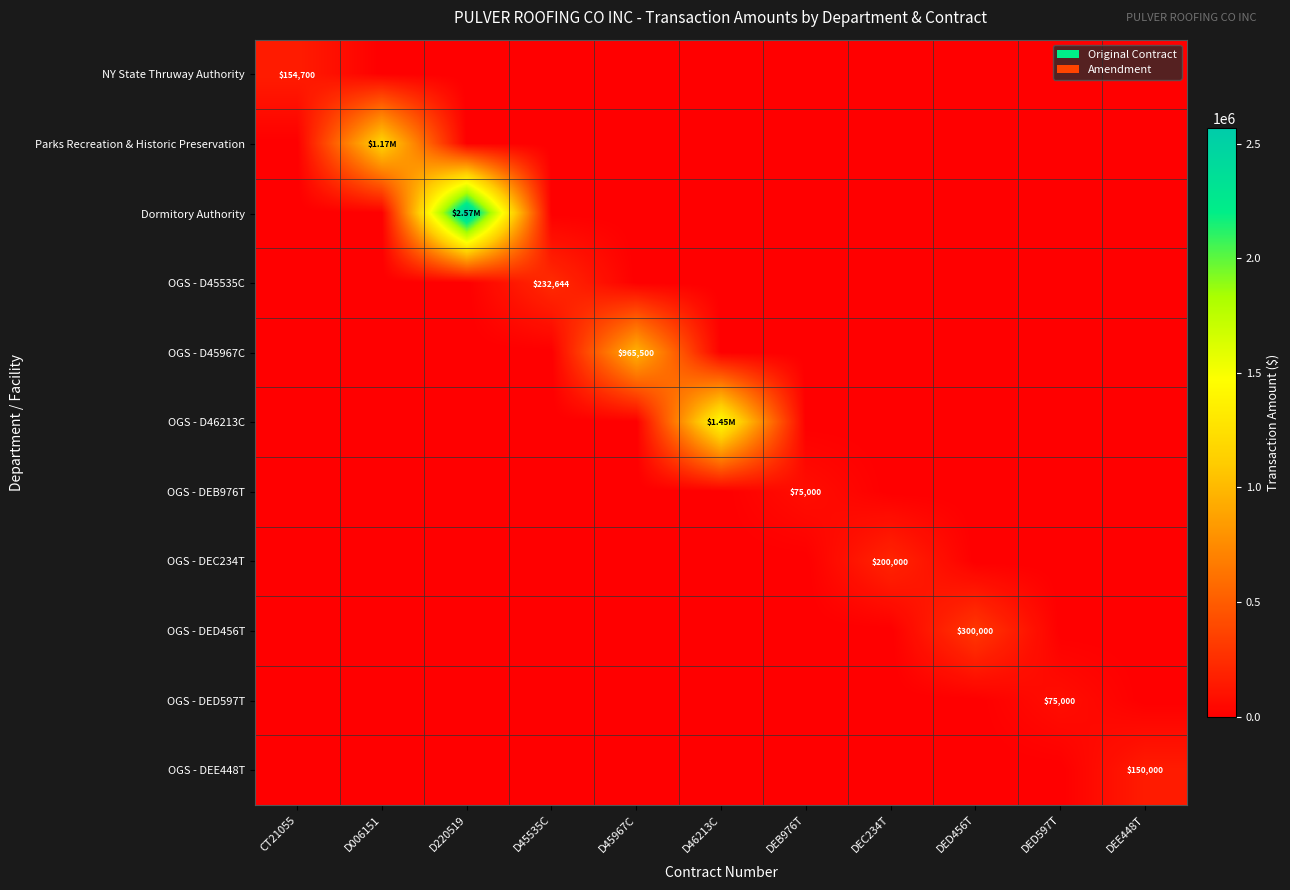

How many data points in OGS - DEE448T are above 0?

1